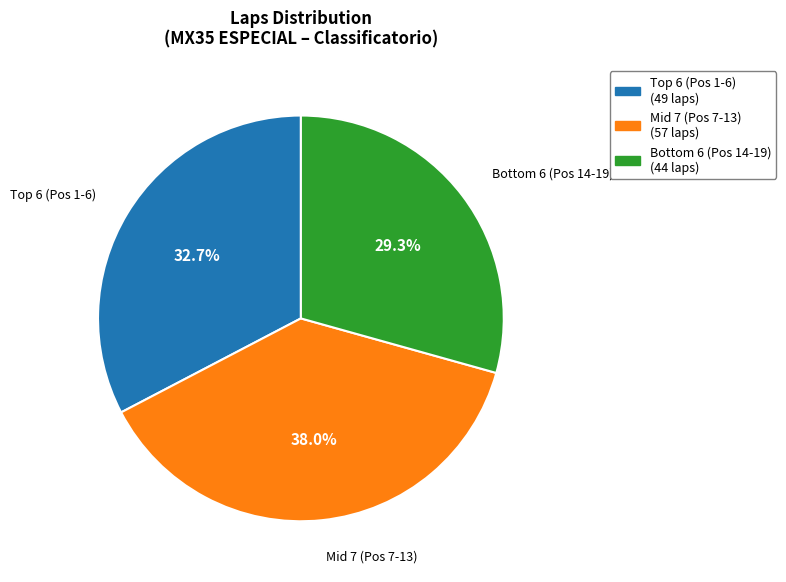

Does any single category account for the majority?

No